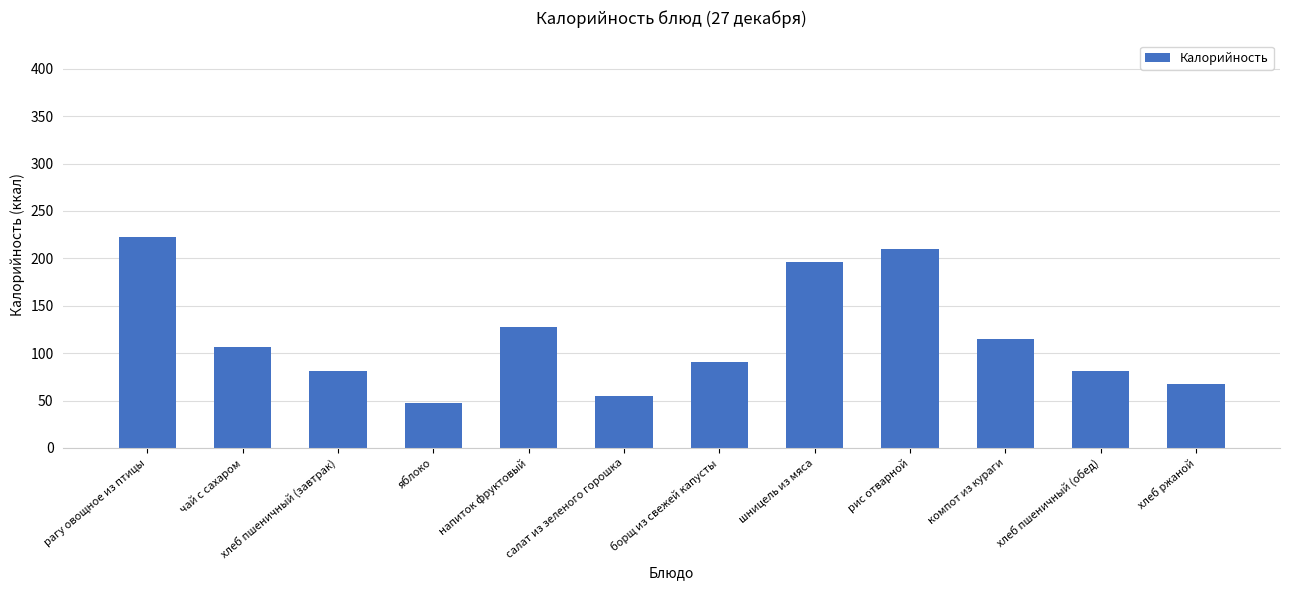

True or false: the data shows 106 at чай с сахаром.

True